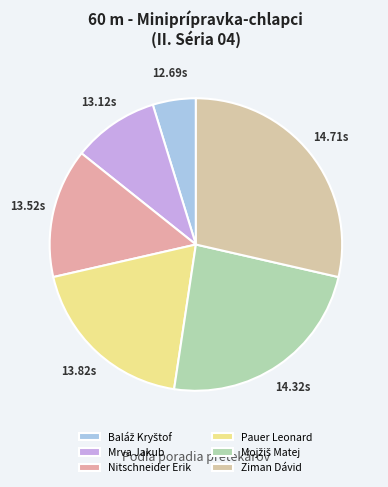

Which category has the smallest portion of the pie?

Baláž Kryštof